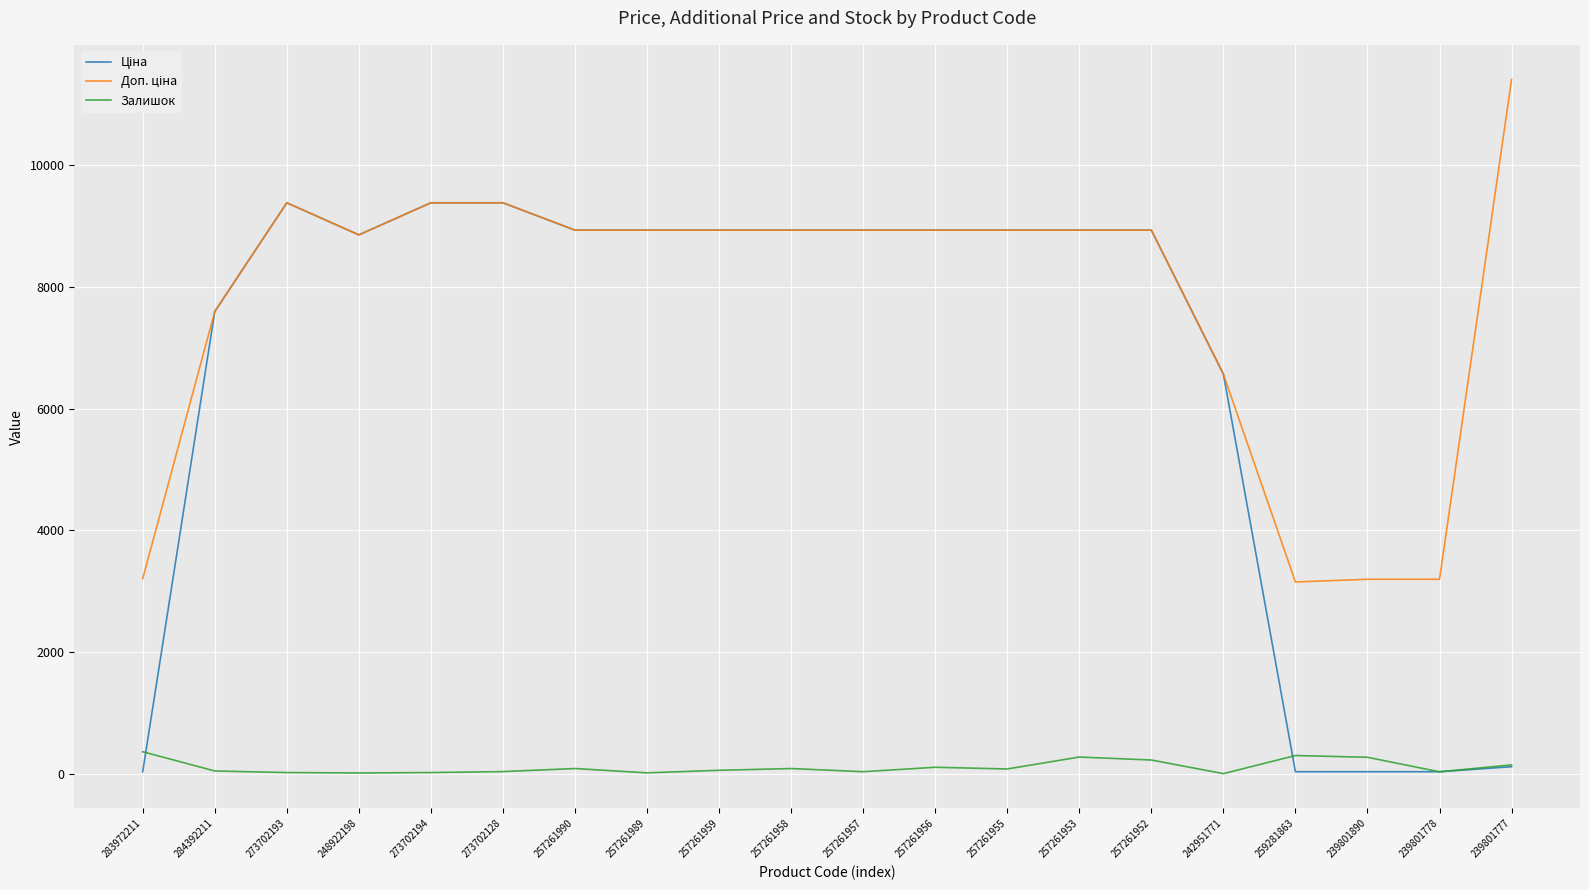

How many distinct data groups are displayed?

3